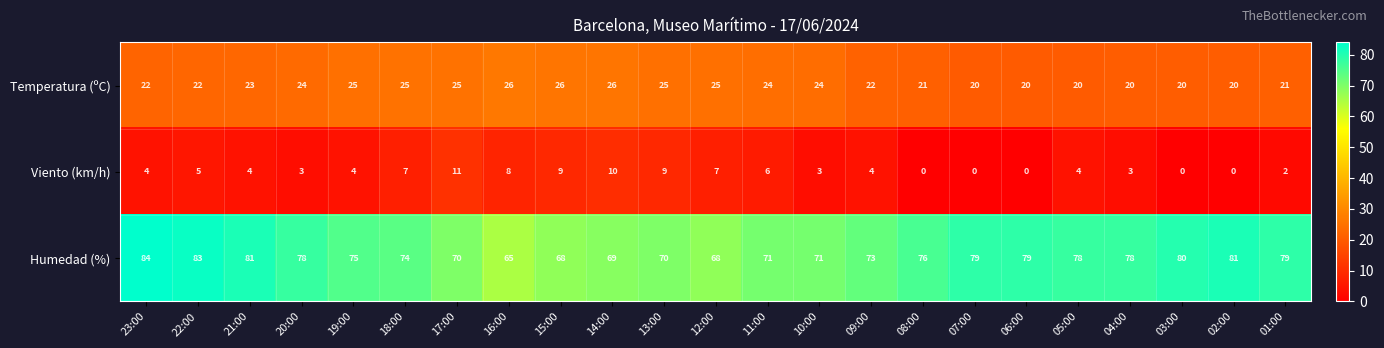

What is the difference between the second highest and second lowest values in the Temperatura (ºC) series?

6